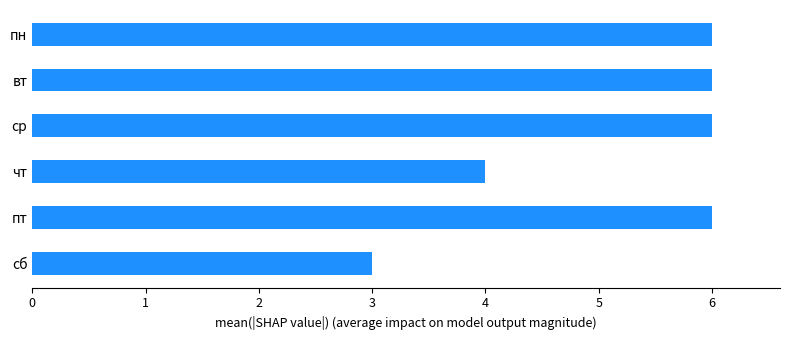

What is the label of the 6th bar from the bottom?

пн